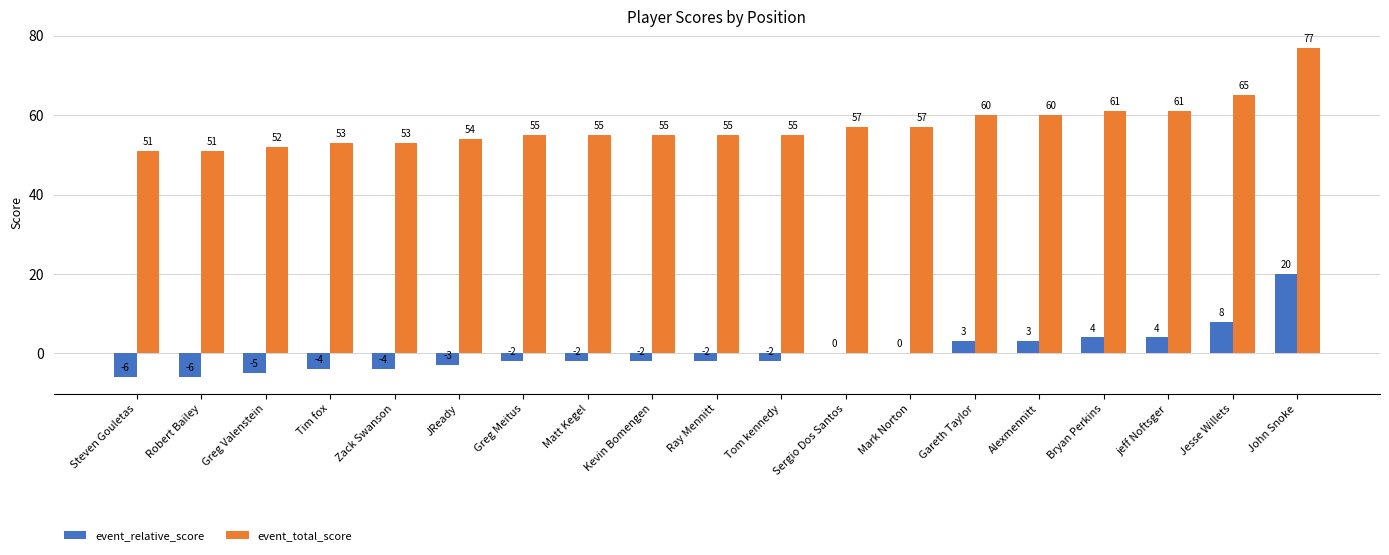

At which label is event_total_score closest to 64?

Jesse Willets